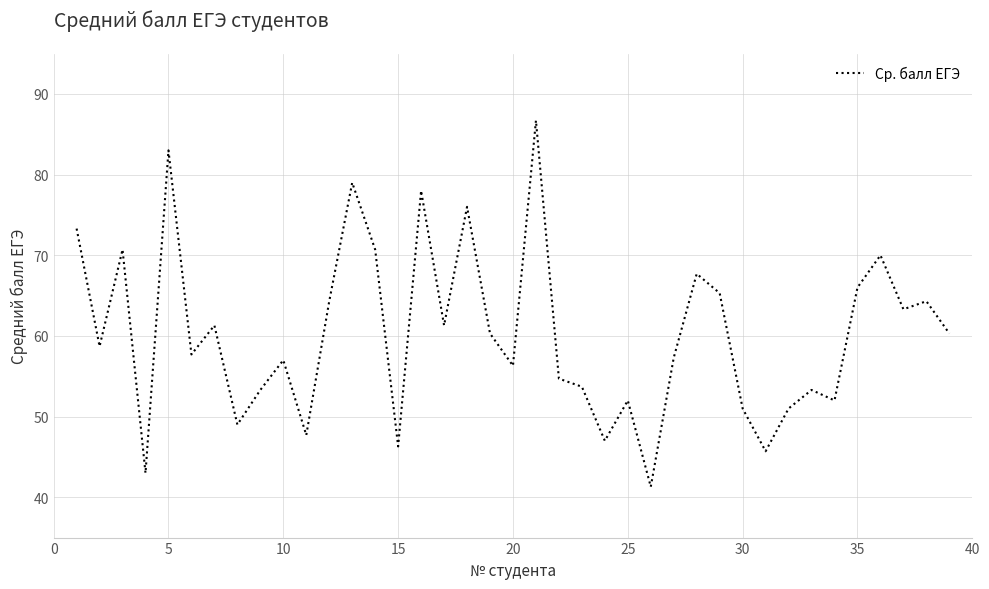

How many categories are shown in the chart?

39